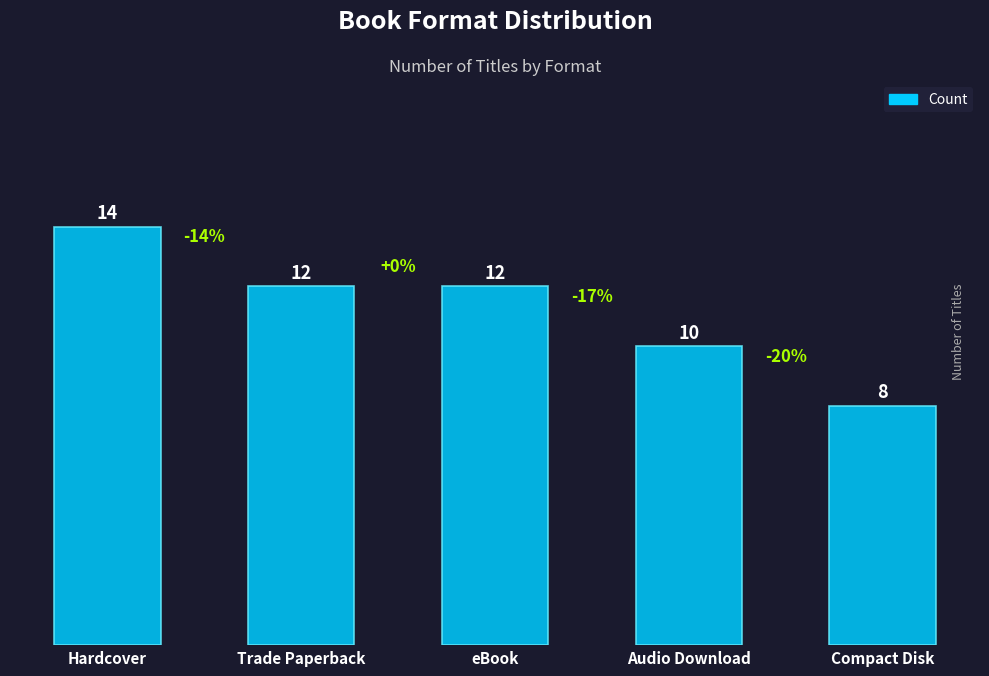

At which label does the data first exceed 12?

Hardcover